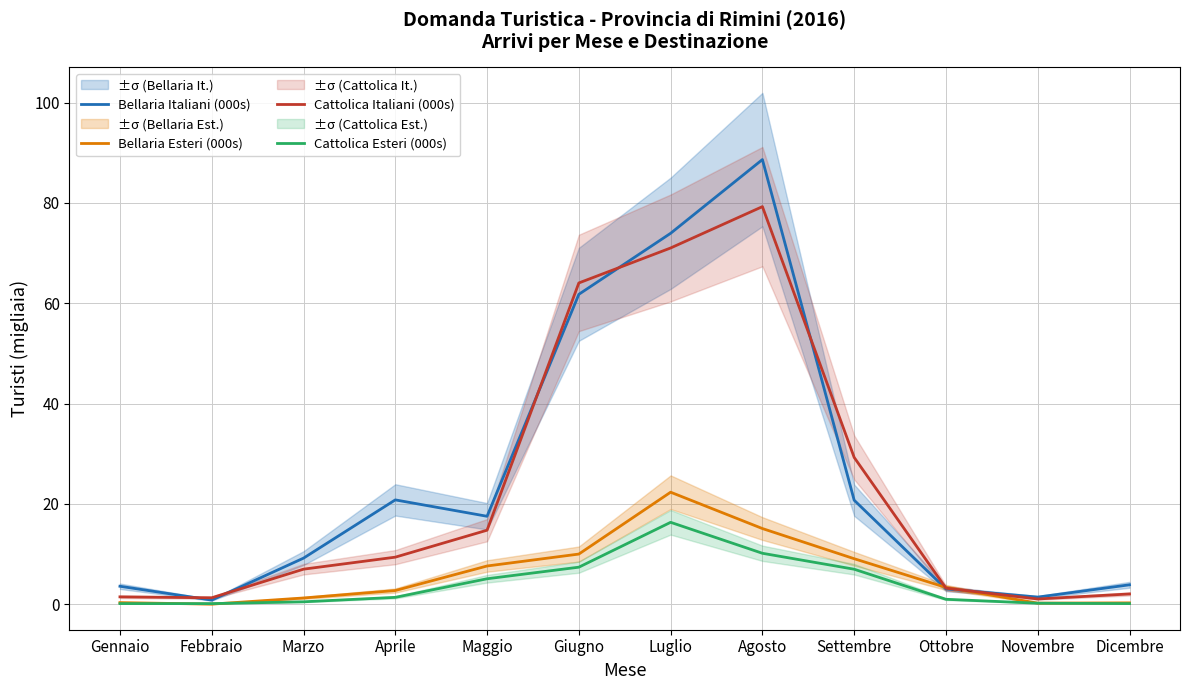

List the series in order of their peak value, lowest first.

Cattolica Esteri (000s), Bellaria Esteri (000s), Cattolica Italiani (000s), Bellaria Italiani (000s)